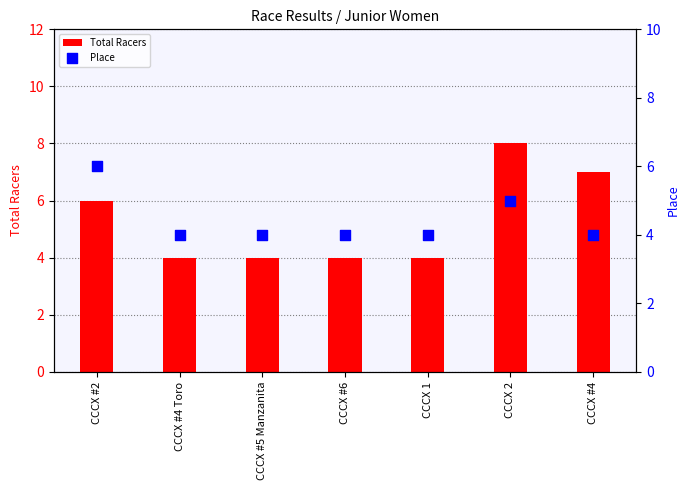

What are all the series names shown in the legend?

Total Racers, Place